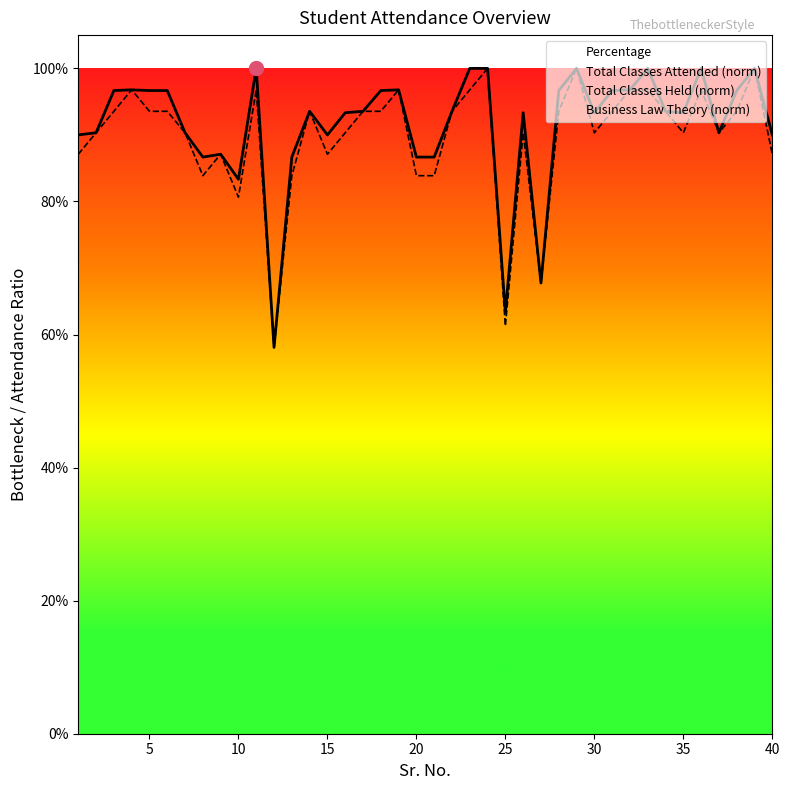

What is the sum of the Percentage values at 20 and 7?

1.8